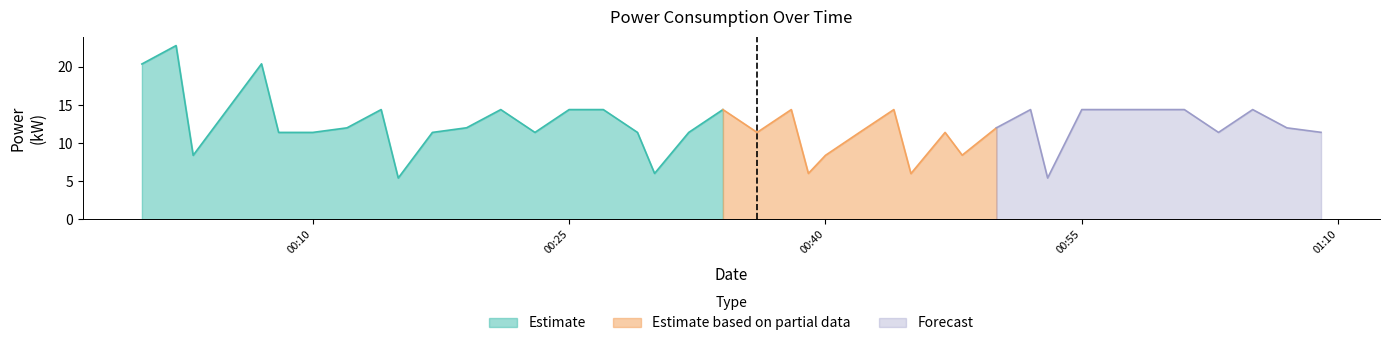

Count the number of categories in the chart.

40